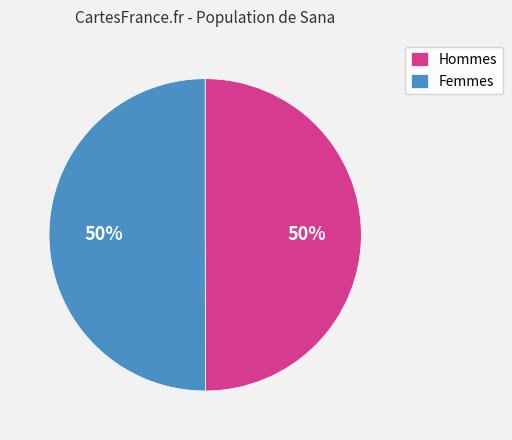

Do Femmes and Hommes together represent more than half of the pie?

Yes